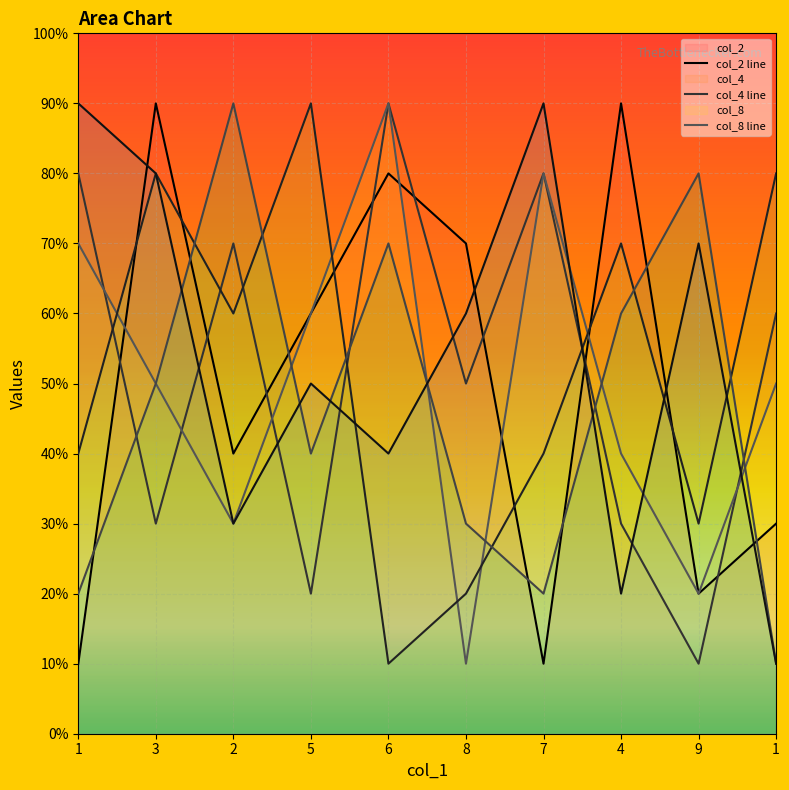

Does the chart display data point markers on the line(s)?

No